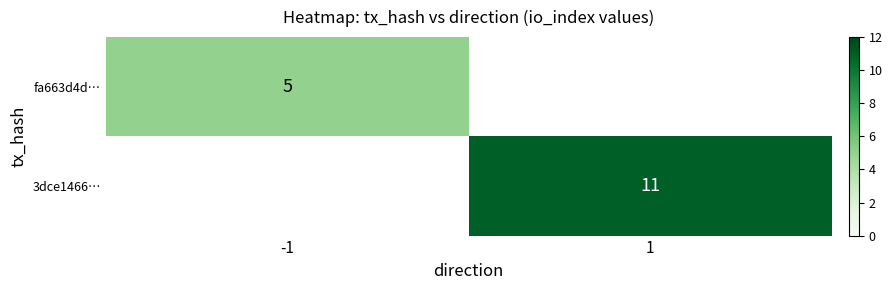

How many data points does each series have?

2